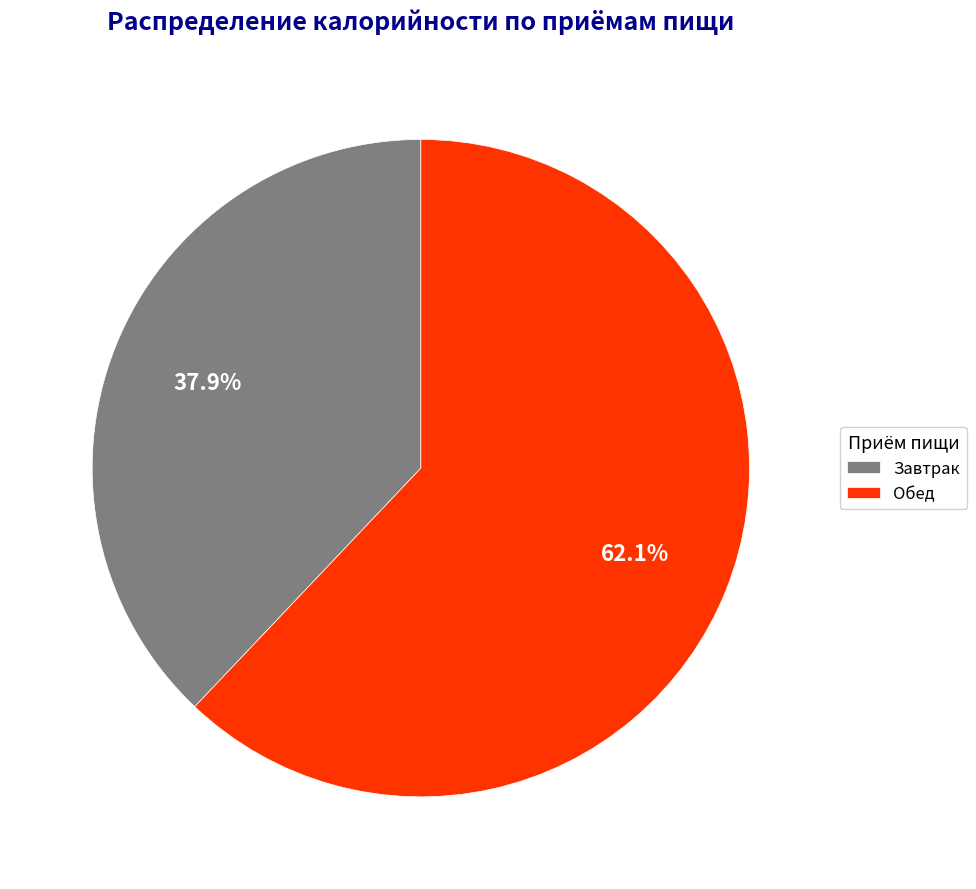

Does any single category account for the majority?

Yes